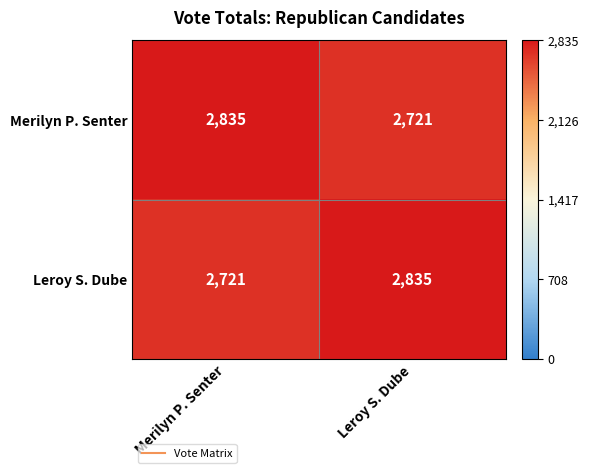

Where is Leroy S. Dube nearest to the value 2778?

Merilyn P. Senter